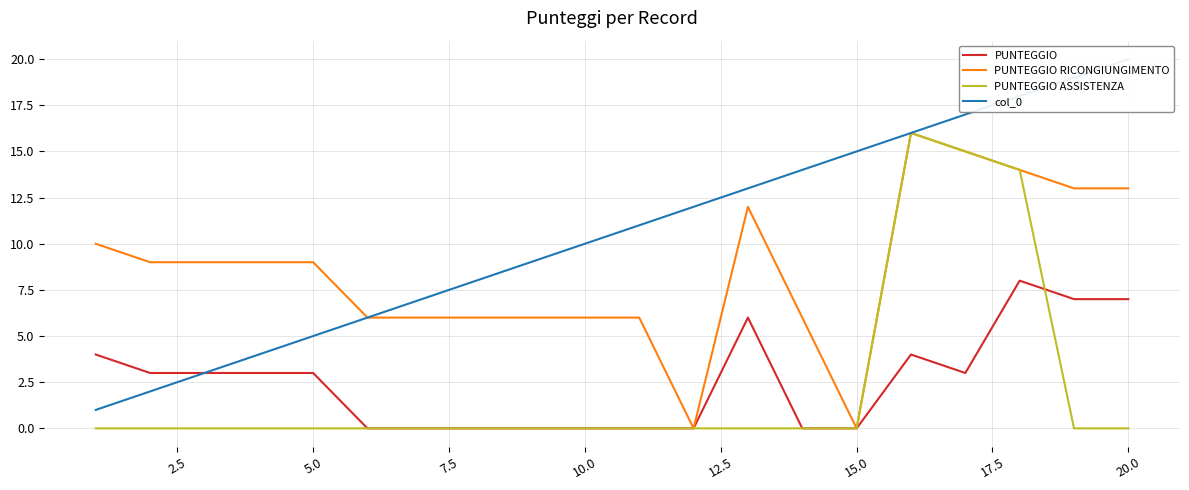

True or false: PUNTEGGIO RICONGIUNGIMENTO has more than 0 interior local peaks.

True